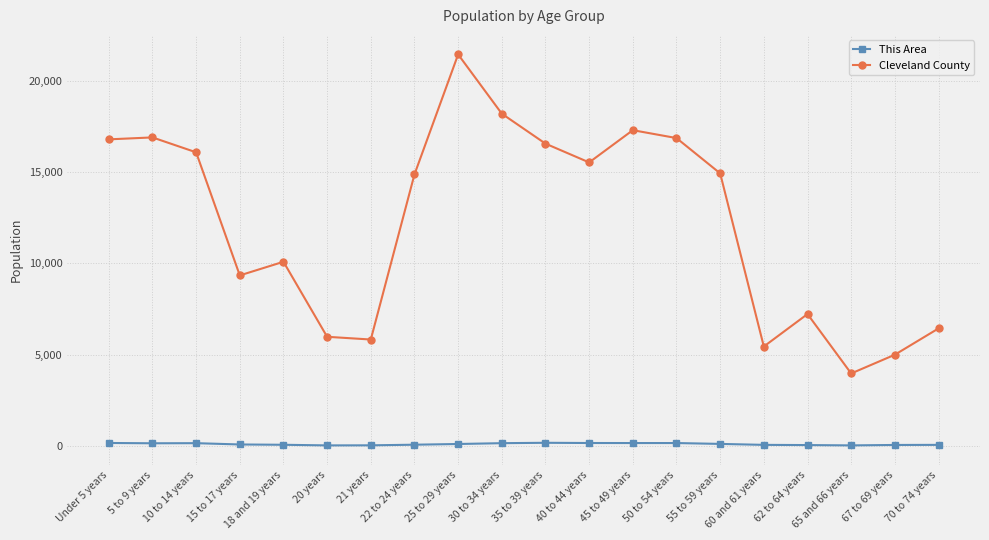

List the series in order of their overall mean, highest first.

Cleveland County, This Area